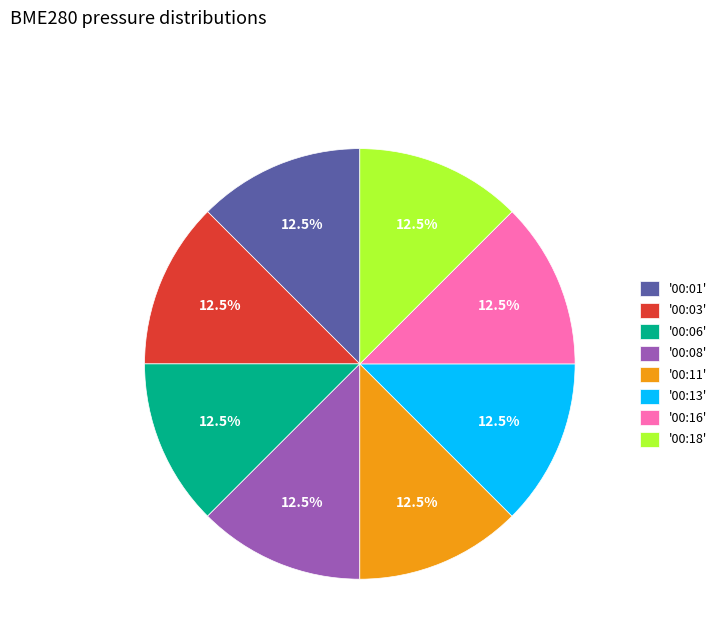

Count the number of slices in the pie.

8